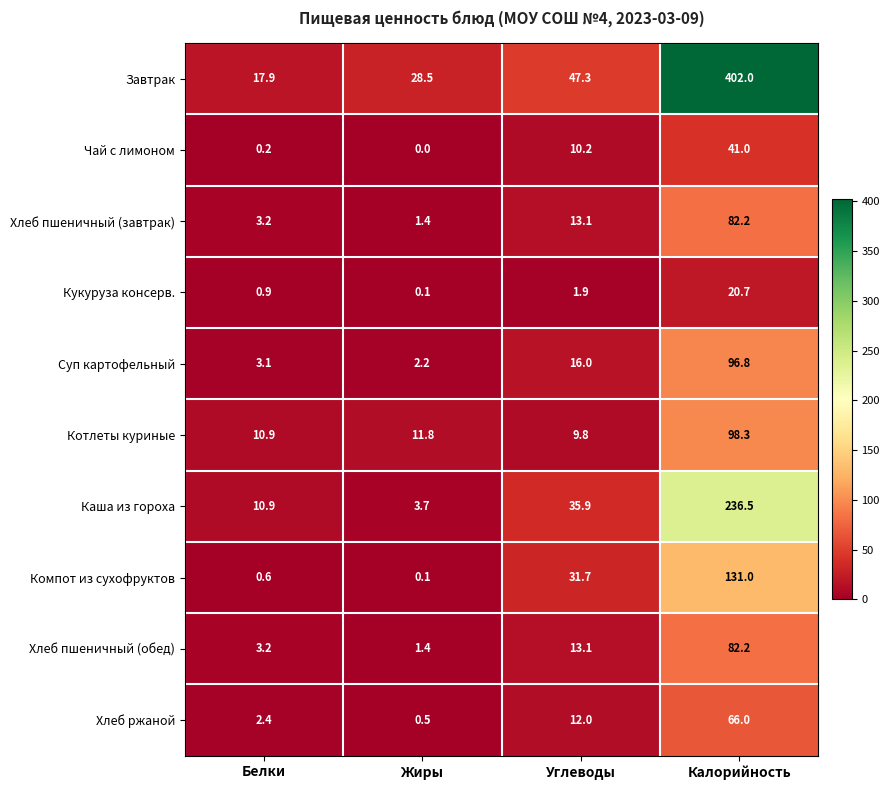

Which series has the largest range (max minus min)?

Завтрак